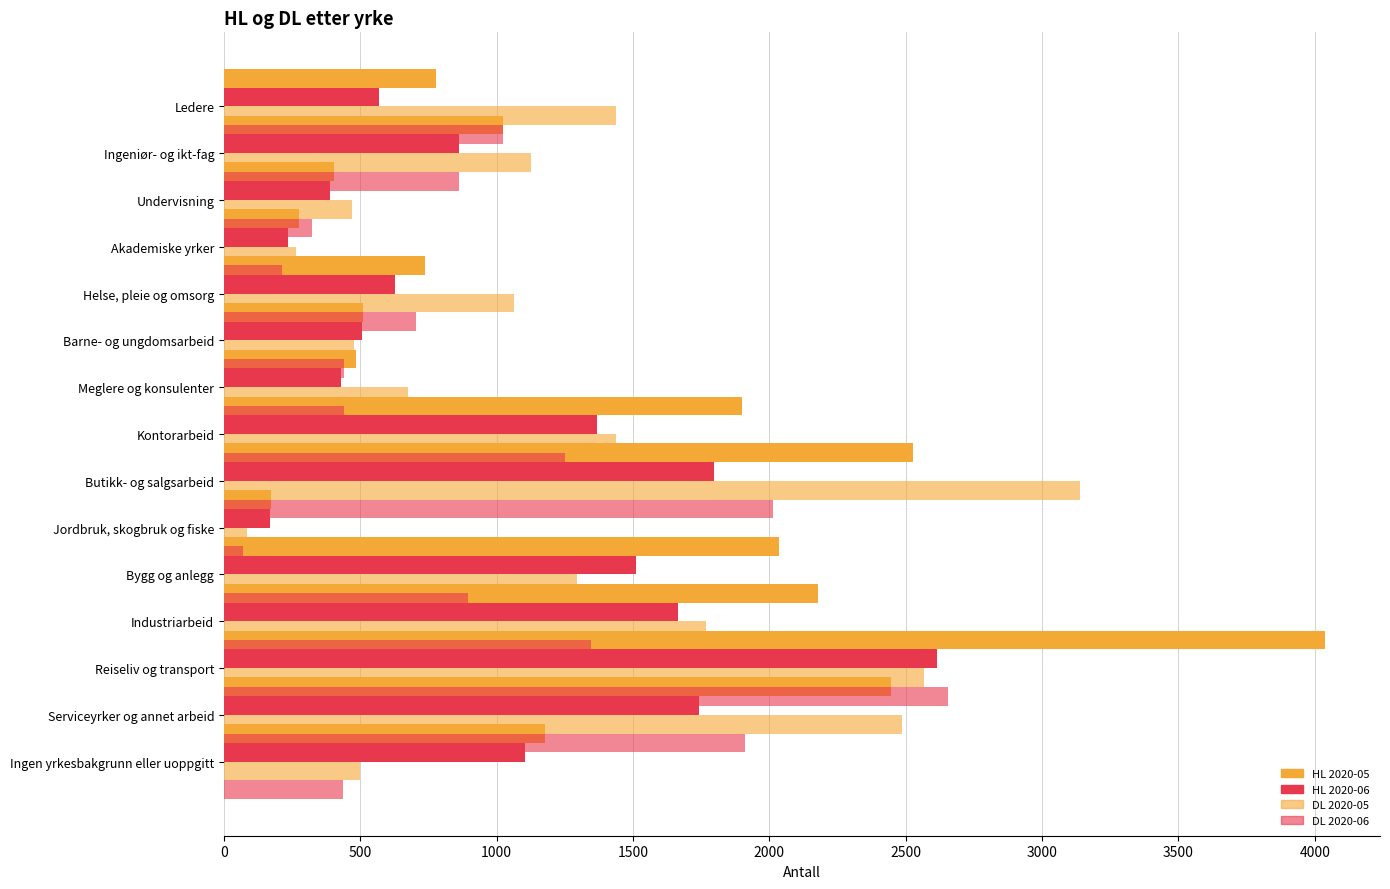

What is the value of the HL 2020-06 bar at the 15th from the left?

1103